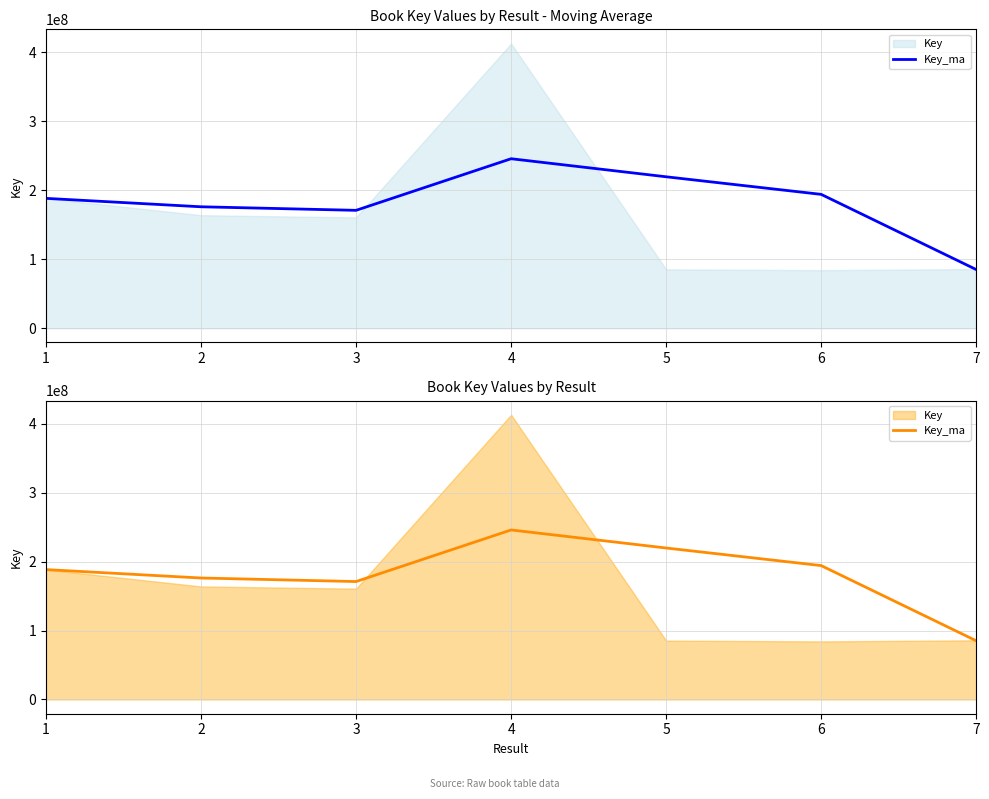

At which category does the data reach its first local peak?

4